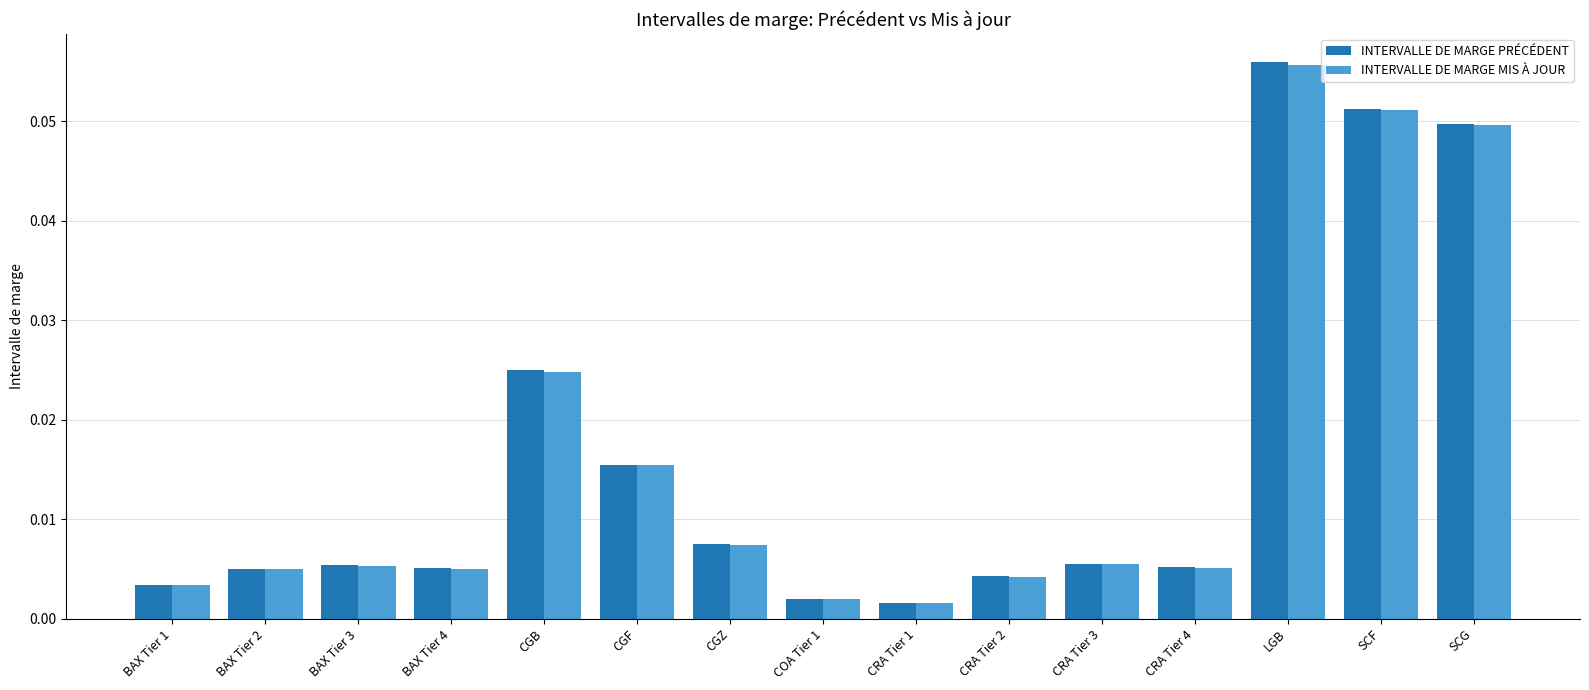

Are the bars grouped side by side (vs. stacked)?

Yes